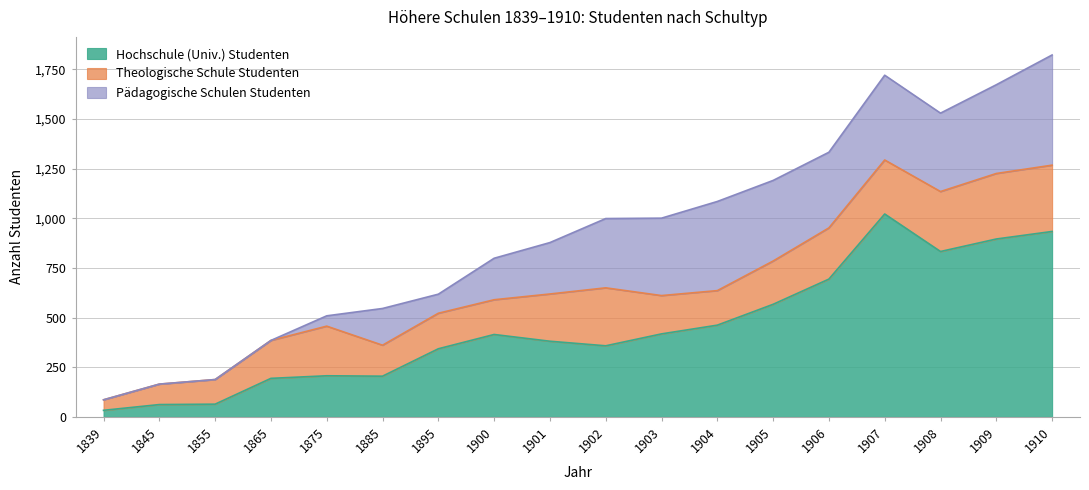

What is the value of the Theologische Schule Studenten point at the 12th from the left?

174